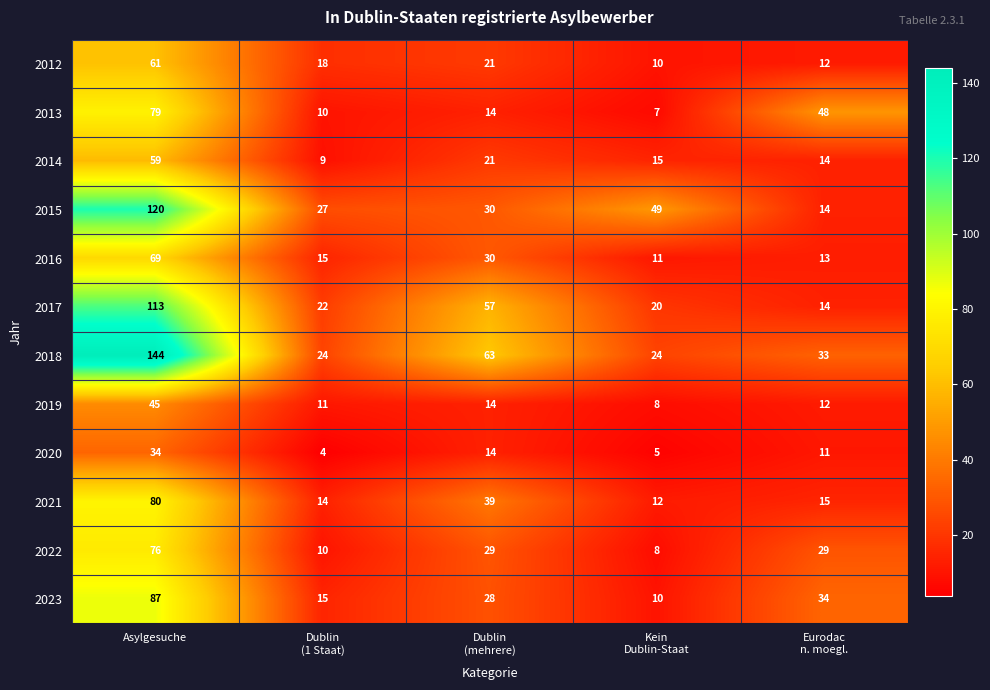

What is the total value across all series at Dublin
(mehrere)?

360